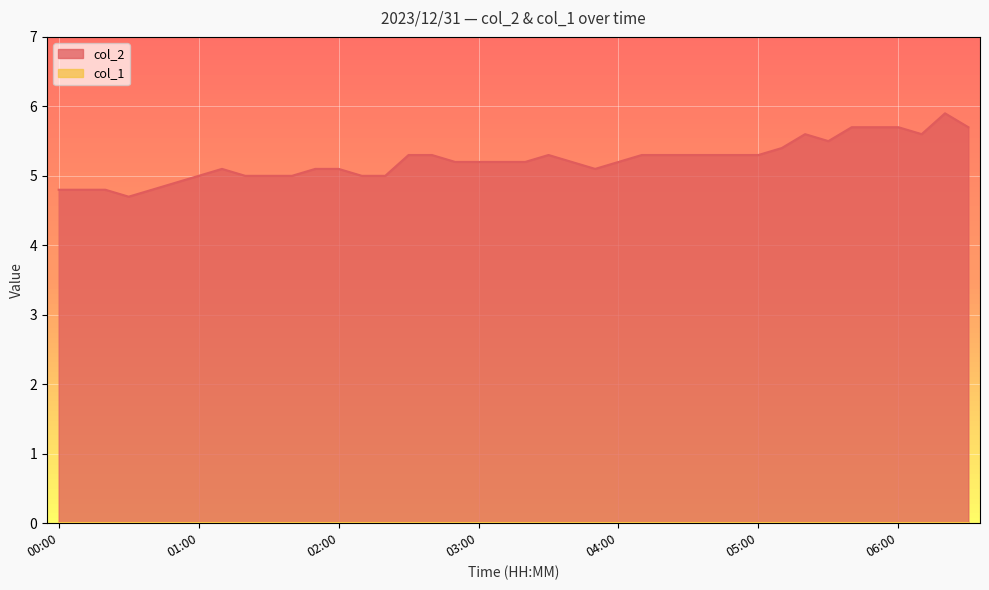

How many values exceed 5?

28